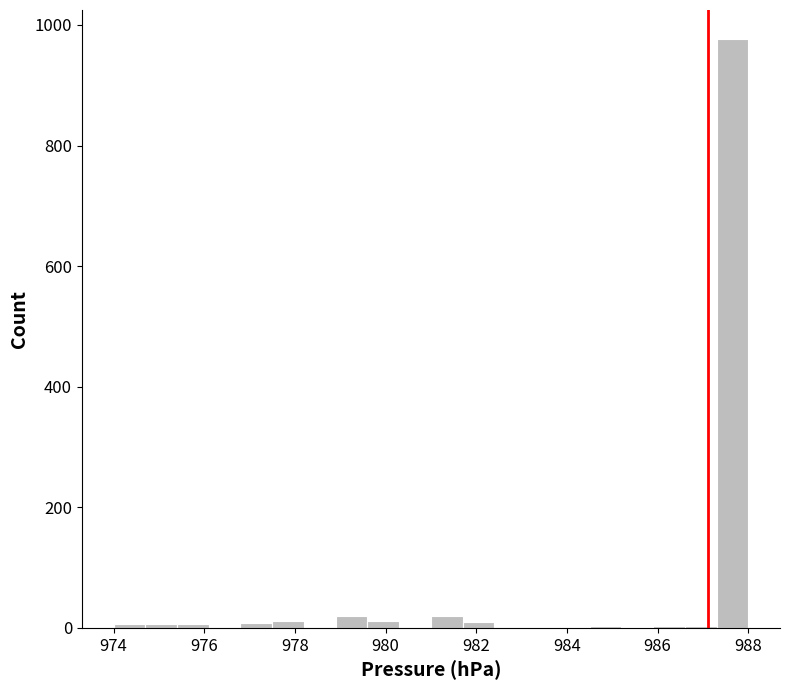

Read against the x-axis, roughly where is the centre of the tallest bar?

987.6